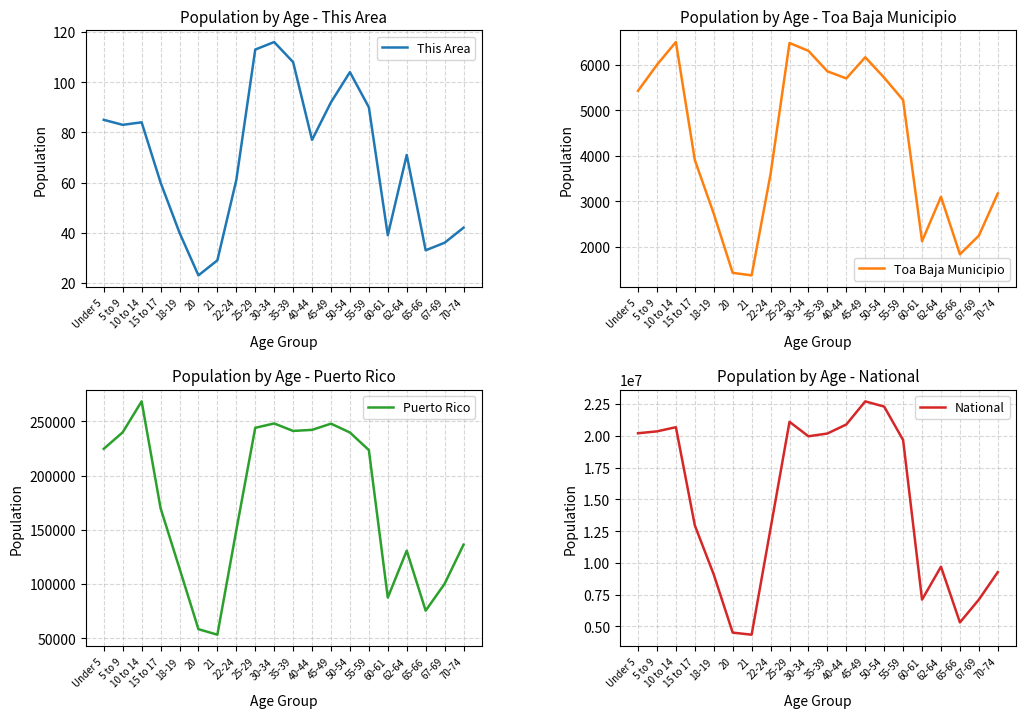

What are all the series names shown in the legend?

This Area, Toa Baja Municipio, Puerto Rico, National